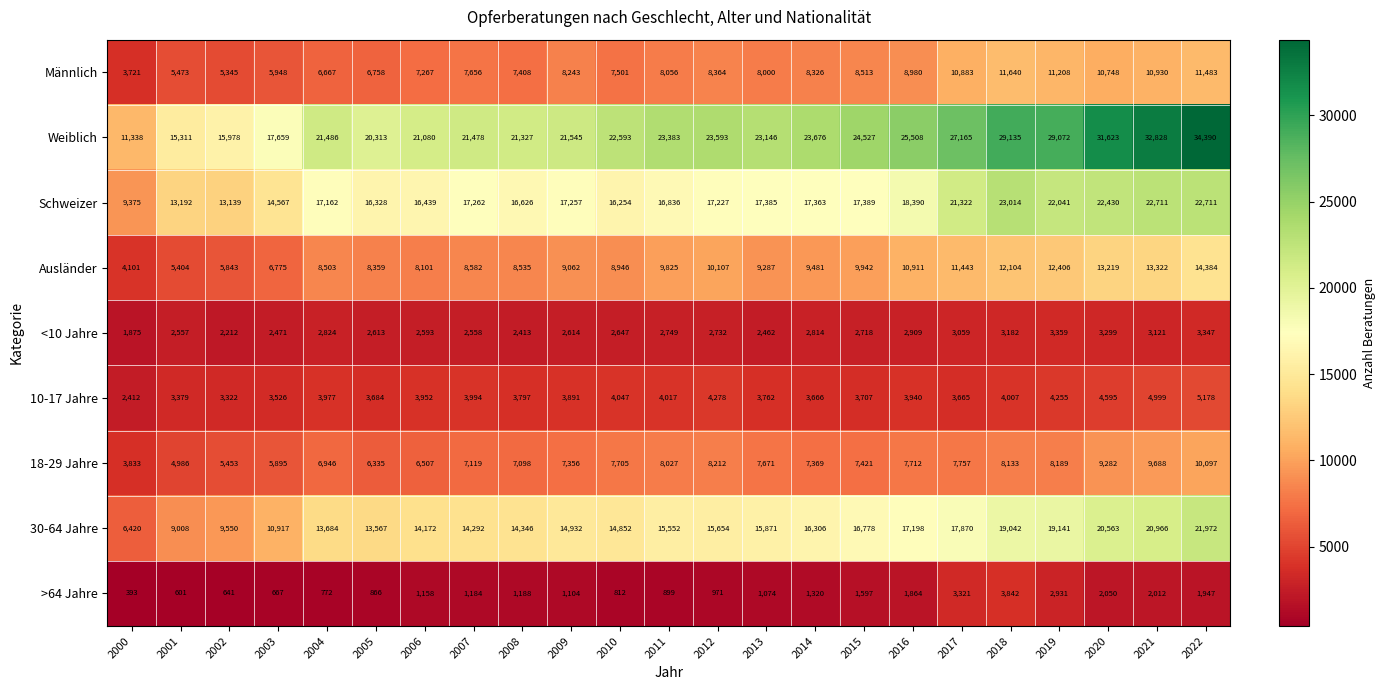

Which category has the highest value in the 30-64 Jahre series?

2022